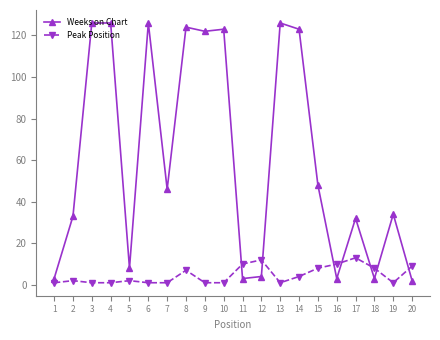

Is this an area chart (filled region under the line)?

No